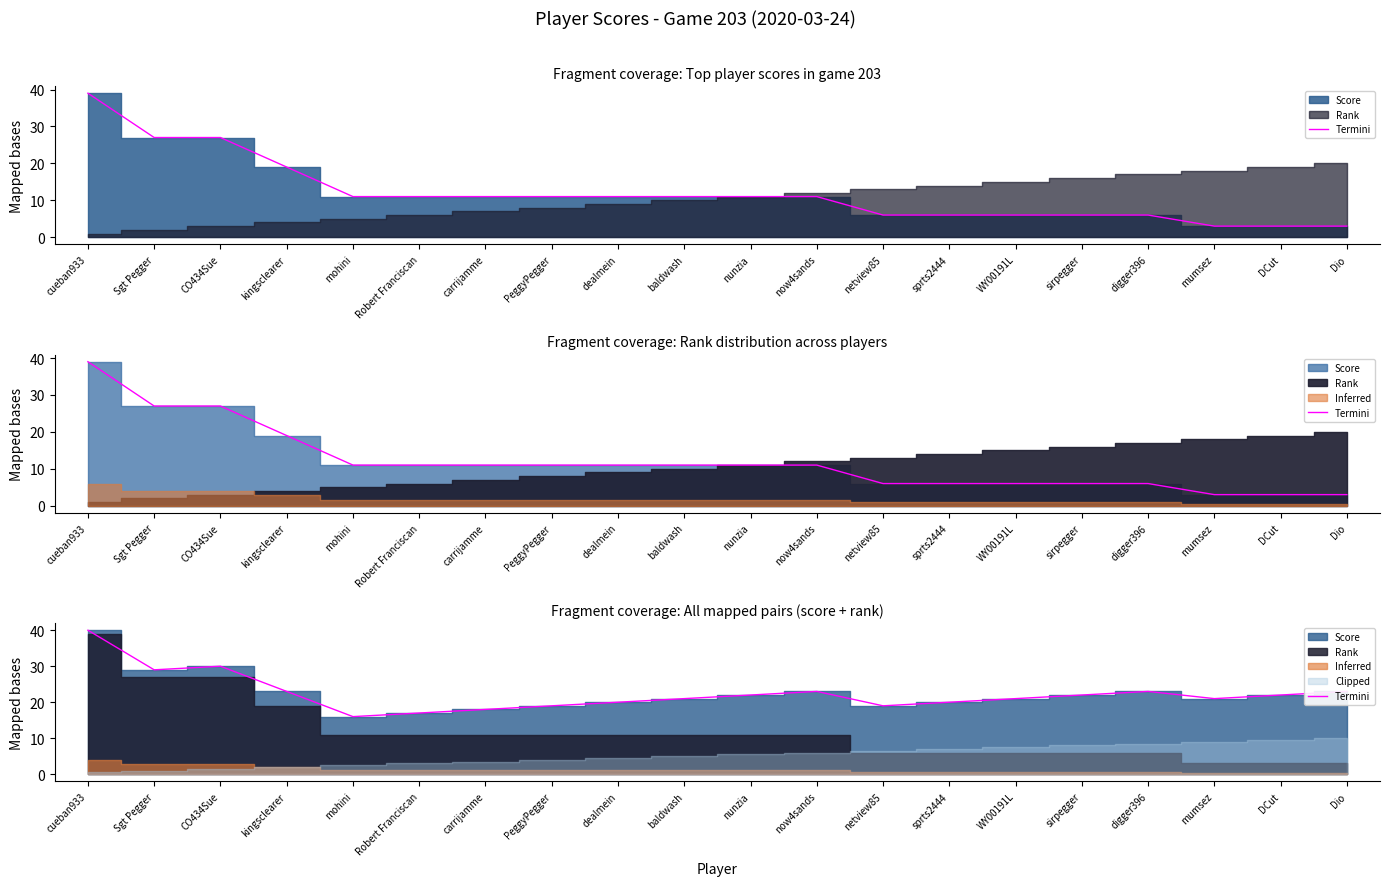

Between sirpegger and mohini, which is larger?

sirpegger